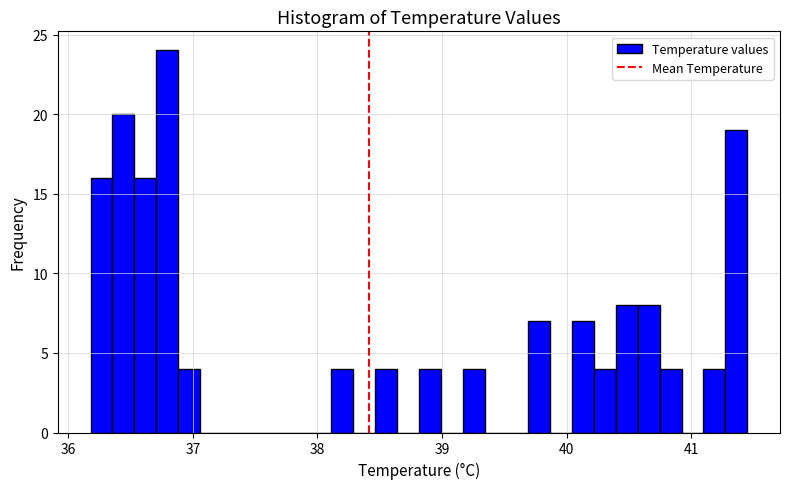

Read against the x-axis, roughly where is the centre of the tallest bar?

36.8